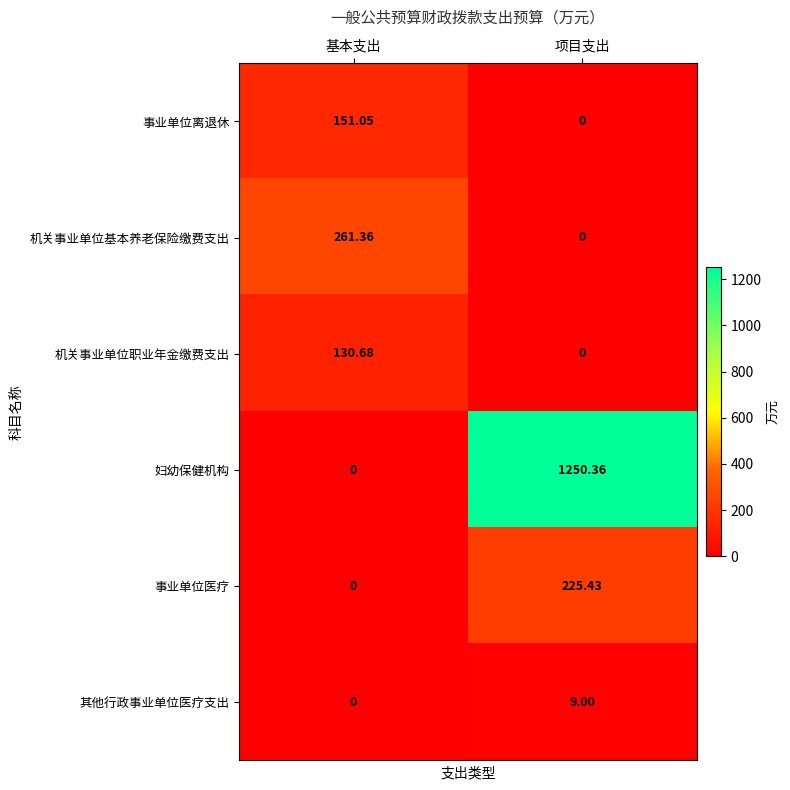

Between 基本支出 and 项目支出, which series saw the biggest shift?

妇幼保健机构